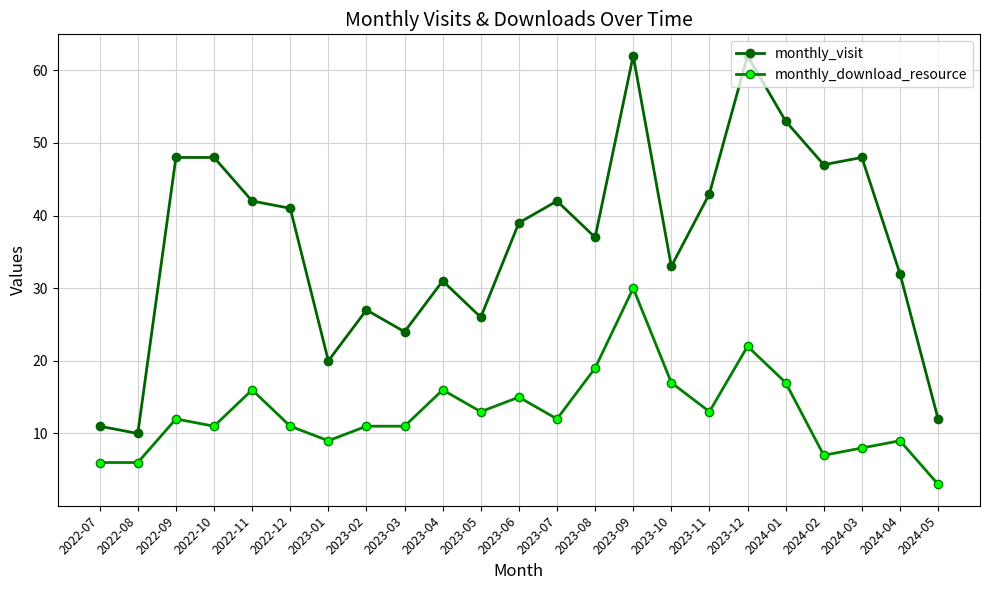

What position from the left is 2023-01?

7